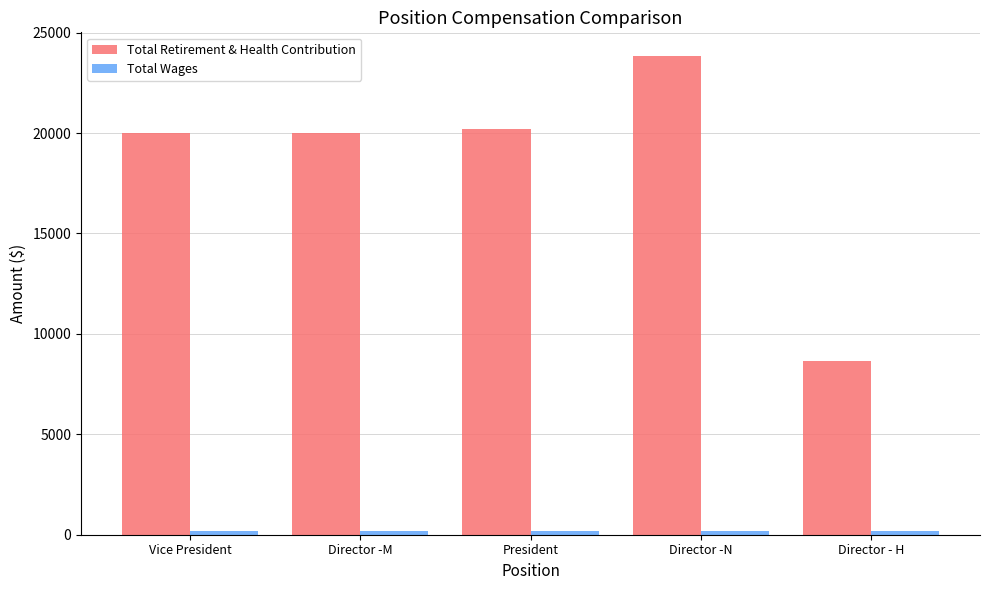

What is the greatest value displayed?

23826